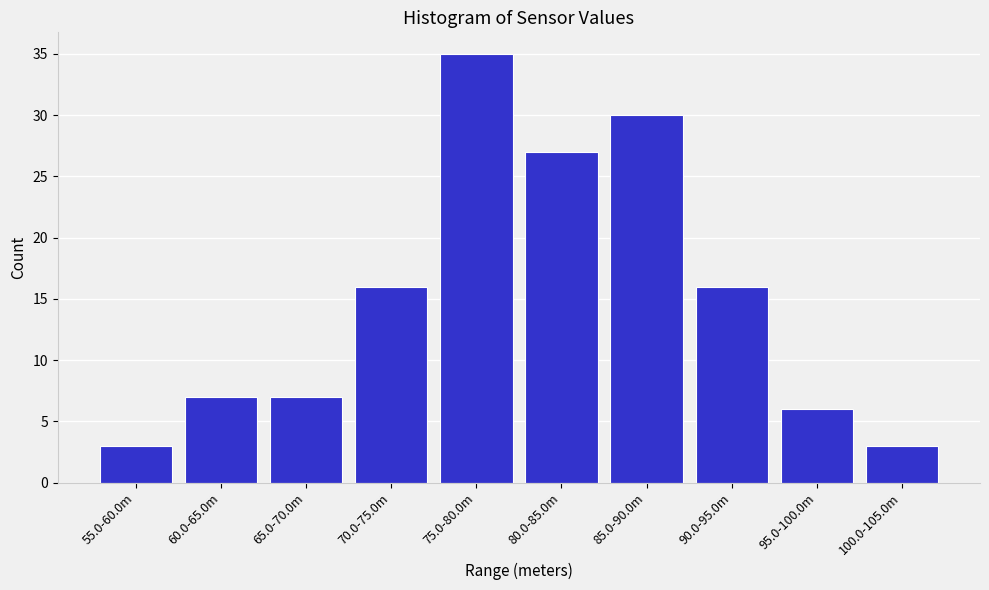

Reading right to left, extract all data points from this chart.

3	6	16	30	27	35	16	7	7	3